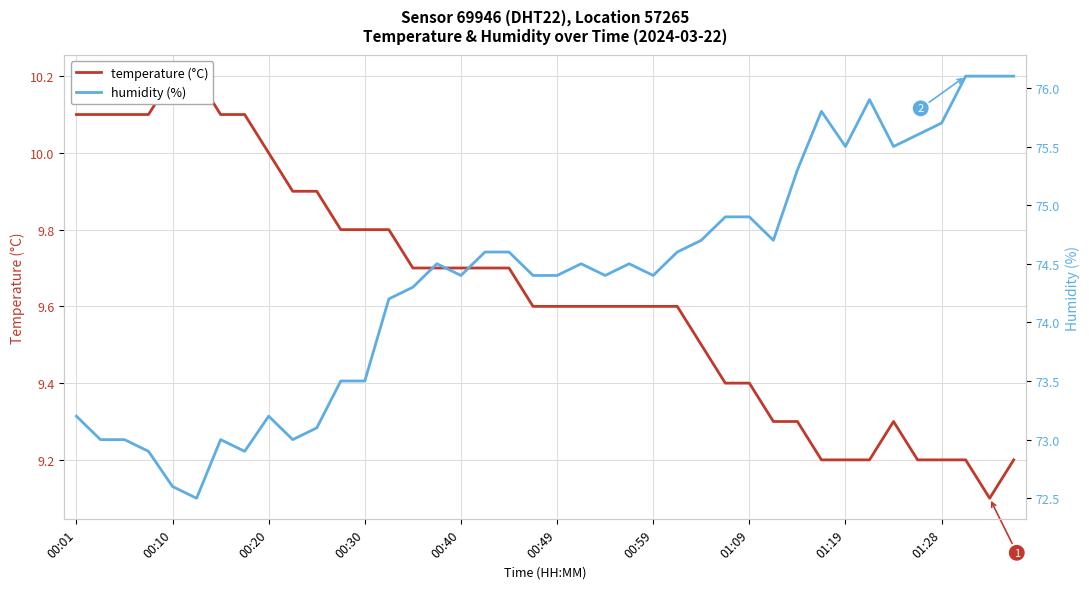

Reading right to left, extract all data points from this chart.

temperature (°C): 9.2	9.1	9.2	9.2	9.2	9.3	9.2	9.2	9.2	9.3	9.3	9.4	9.4	9.5	9.6	9.6	9.6	9.6	9.6	9.6	9.6	9.7	9.7	9.7	9.7	9.7	9.8	9.8	9.8	9.9	9.9	10.0	10.1	10.1	10.2	10.2	10.1	10.1	10.1	10.1
humidity (%): 76.1	76.1	76.1	75.7	75.6	75.5	75.9	75.5	75.8	75.3	74.7	74.9	74.9	74.7	74.6	74.4	74.5	74.4	74.5	74.4	74.4	74.6	74.6	74.4	74.5	74.3	74.2	73.5	73.5	73.1	73.0	73.2	72.9	73.0	72.5	72.6	72.9	73.0	73.0	73.2